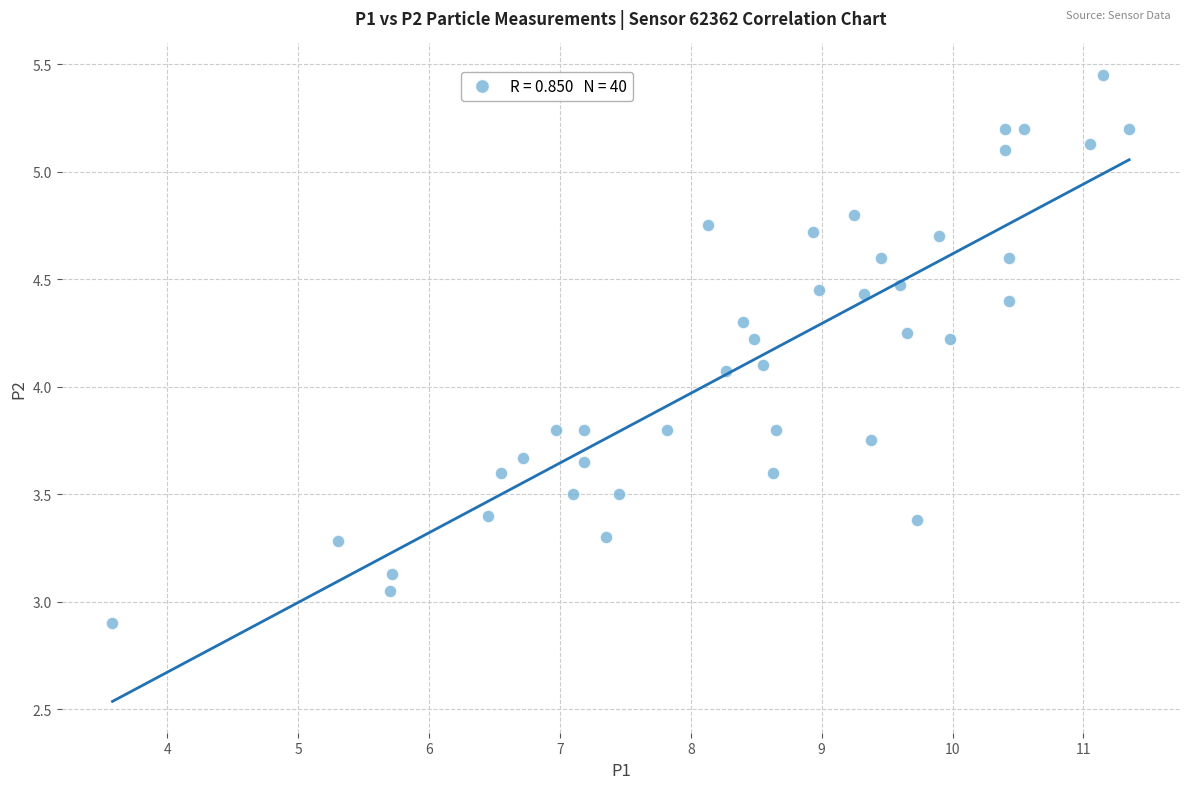

How many data points are displayed?

40